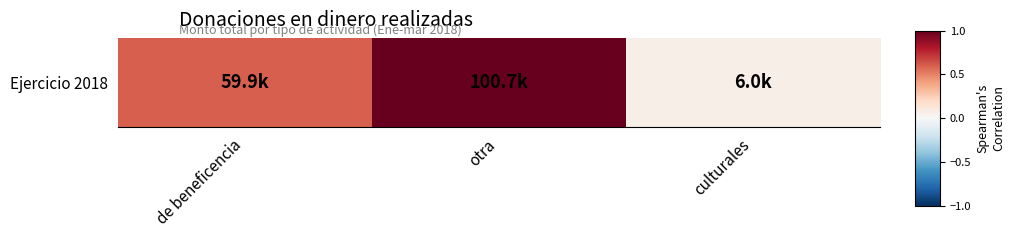

The chart shows a value of 1.0 at de beneficencia. True or false?

False